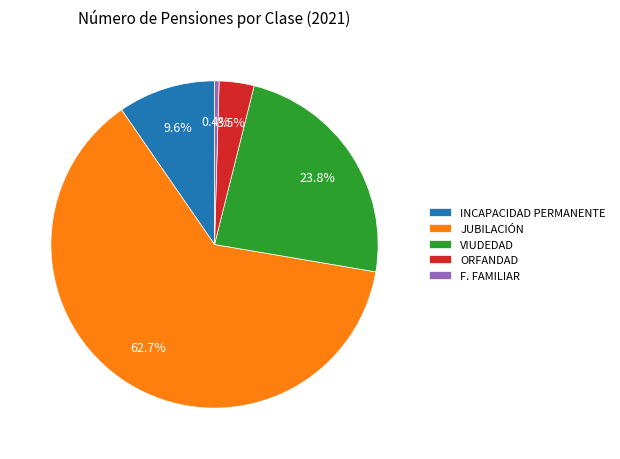

To the nearest percent, what is the difference between the largest and smallest slice percentages?

62%